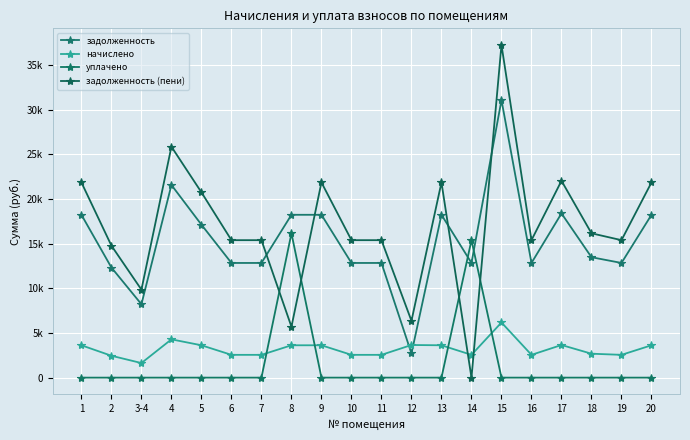

True or false: начислено and уплачено cross at least once.

True